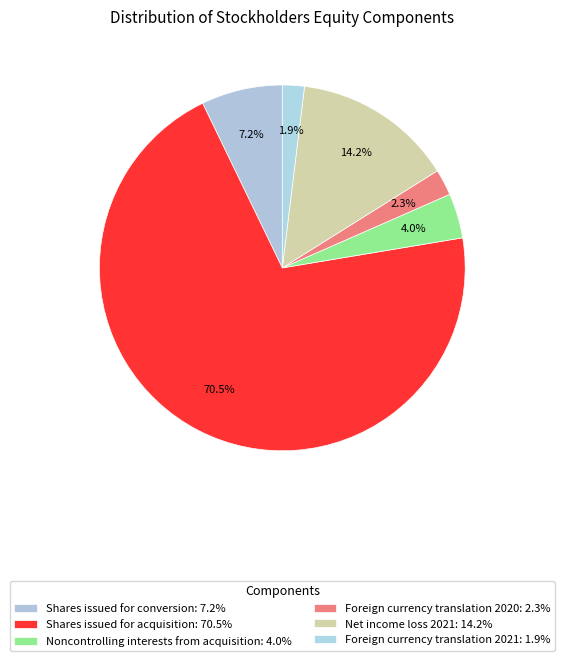

To the nearest percent, what portion does Net income loss 2021 represent?

14%